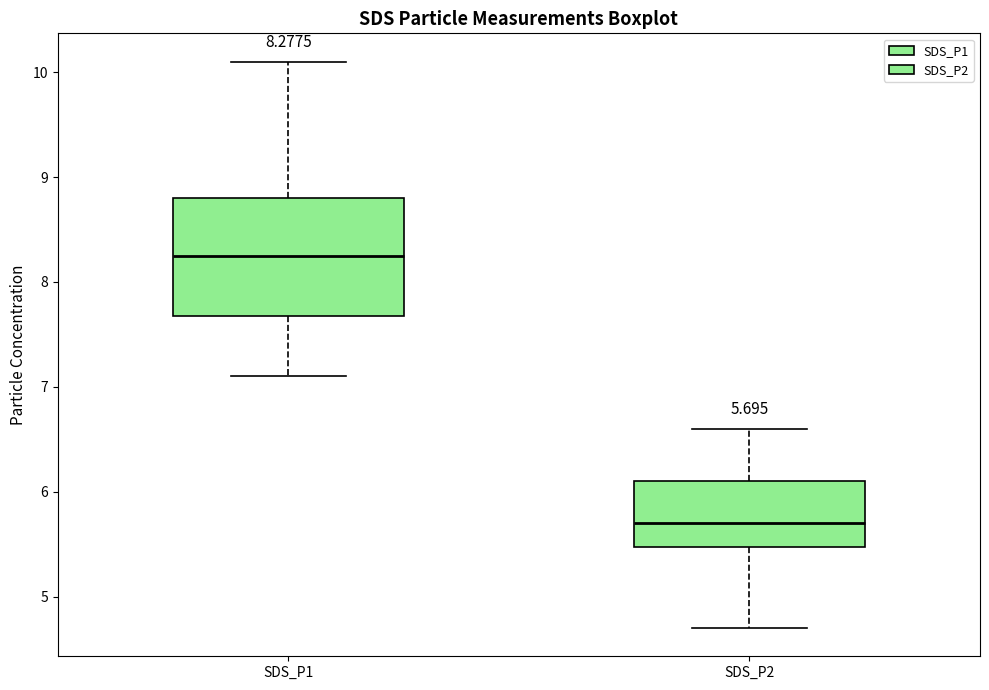

Which box is the tallest, from its lower edge to its upper edge?

SDS_P1